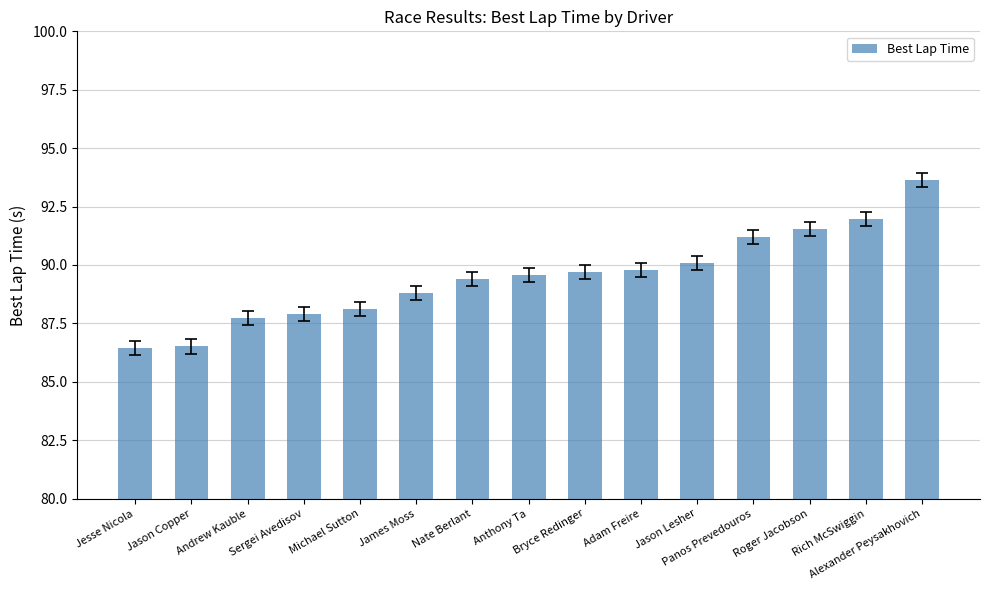

Where does the data first go above 89?

Nate Berlant